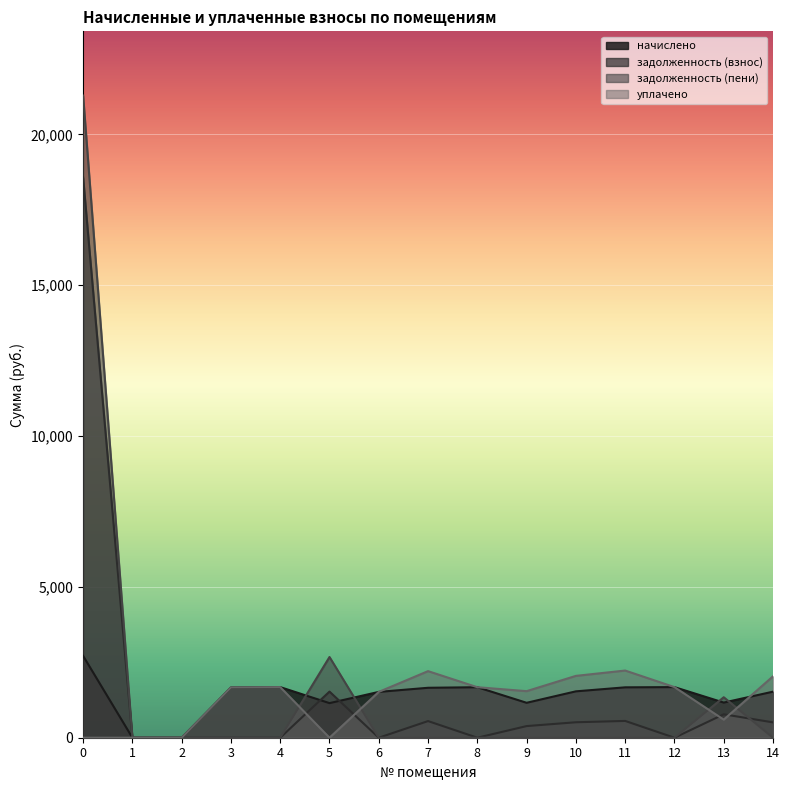

True or false: уплачено has more than 1 points higher than both neighbors.

True